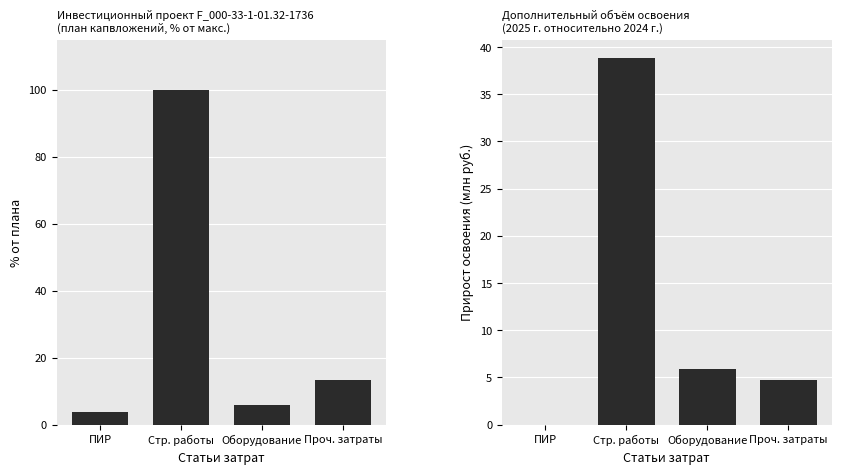

Which series has the largest total across all categories?

% от максимального плана